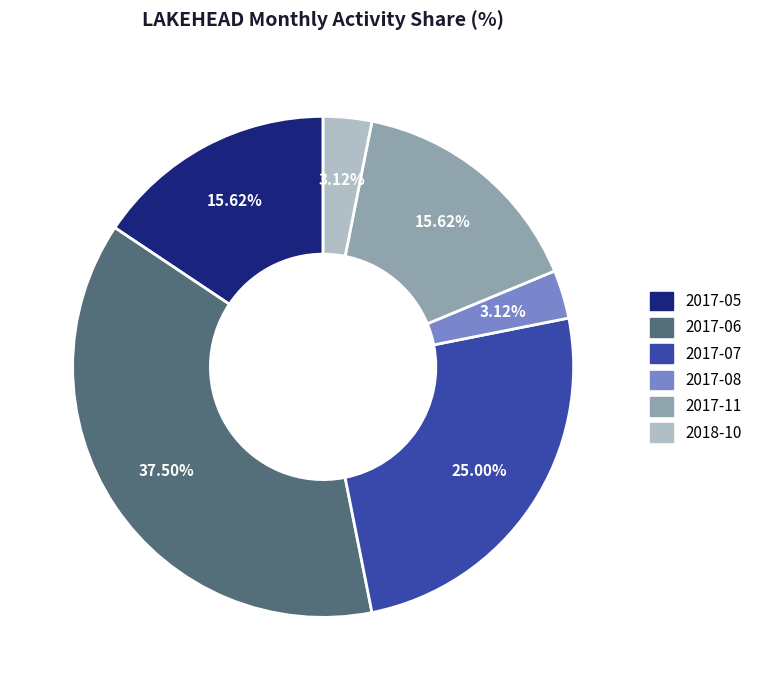

Which has a higher value, 2017-08 or 2017-07?

2017-07